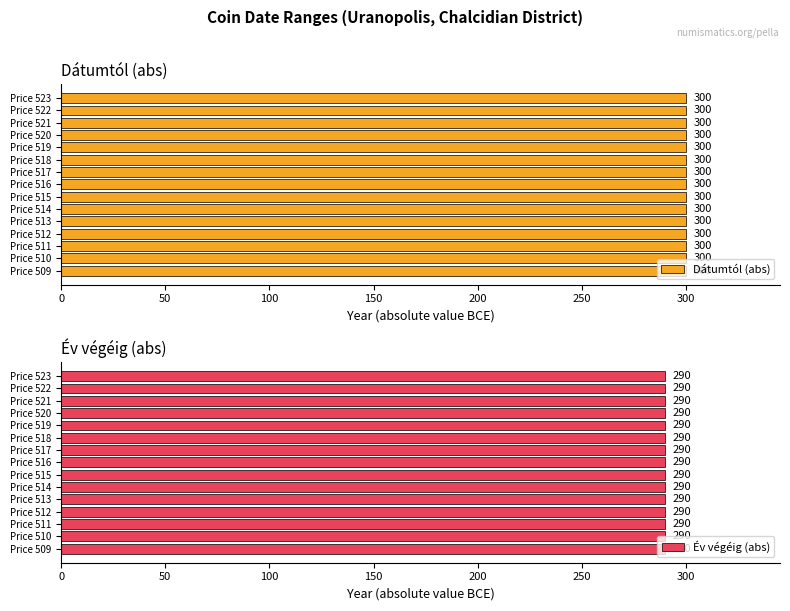

Reading left to right, extract all data points from this chart.

Dátumtól: Price 509=-300	Price 510=-300	Price 511=-300	Price 512=-300	Price 513=-300	Price 514=-300	Price 515=-300	Price 516=-300	Price 517=-300	Price 518=-300	Price 519=-300	Price 520=-300	Price 521=-300	Price 522=-300	Price 523=-300
Év végéig: Price 509=-290	Price 510=-290	Price 511=-290	Price 512=-290	Price 513=-290	Price 514=-290	Price 515=-290	Price 516=-290	Price 517=-290	Price 518=-290	Price 519=-290	Price 520=-290	Price 521=-290	Price 522=-290	Price 523=-290